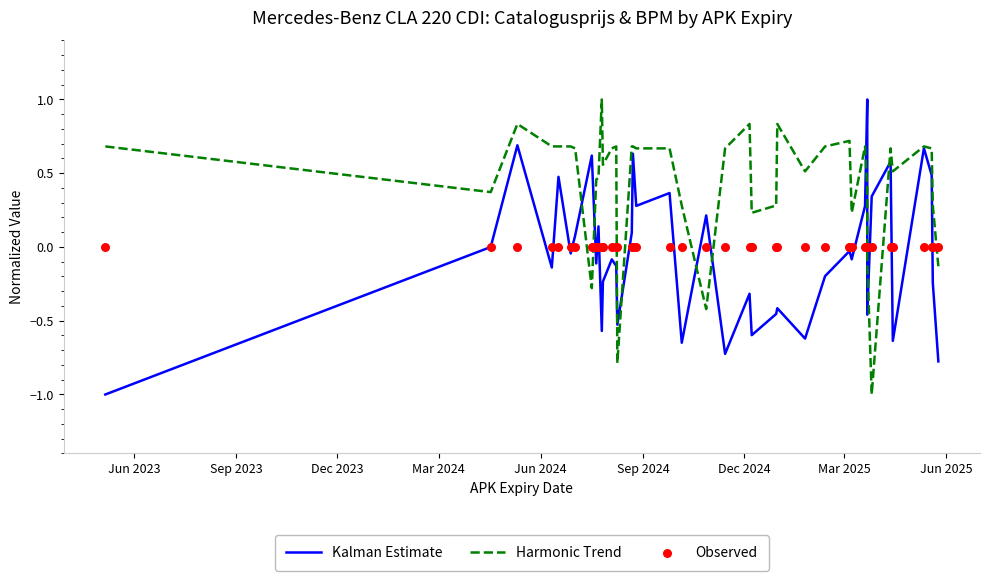

Which series contains the lowest Y value?

Kalman Estimate